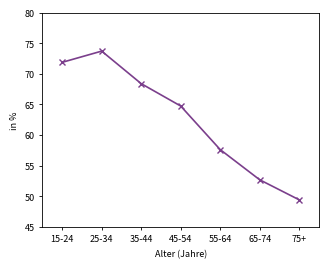

What is the difference between the values at 75+ and 65-74?

3.3